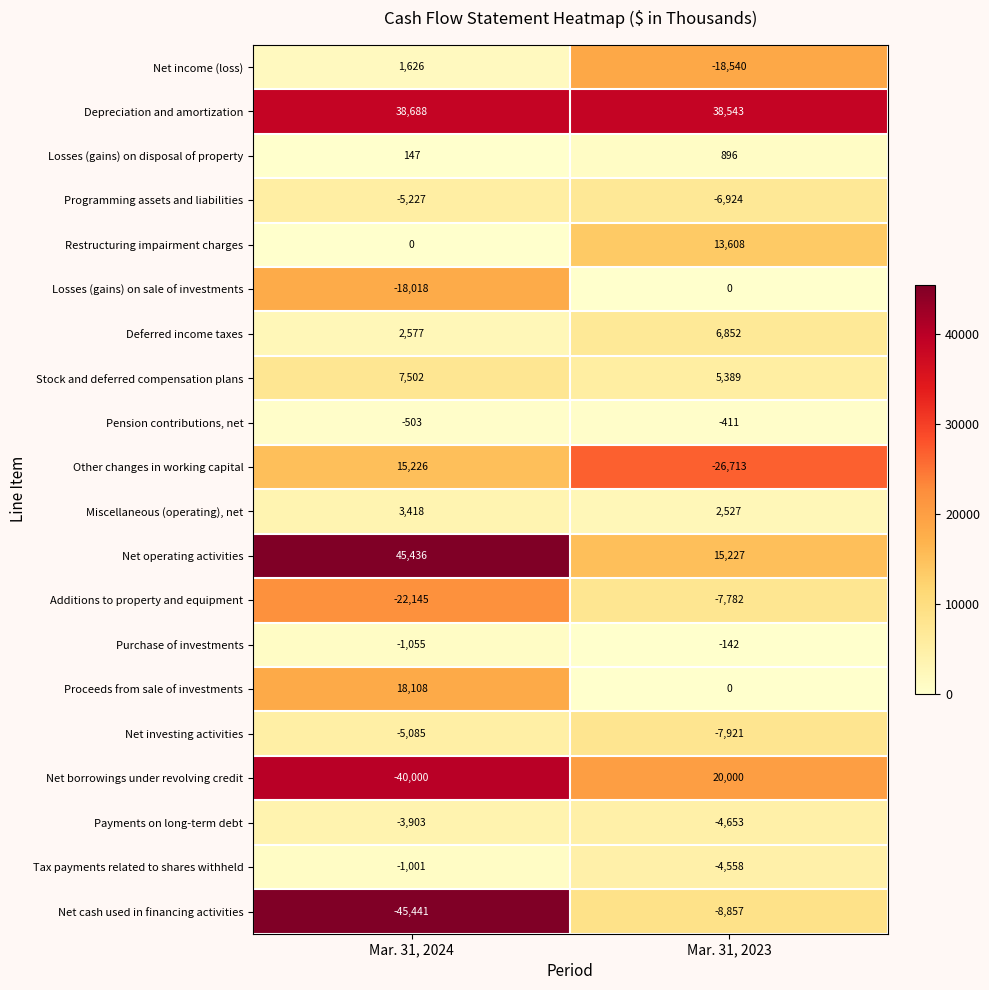

The Pension contributions, net series shows -411 at Mar. 31, 2023. True or false?

True